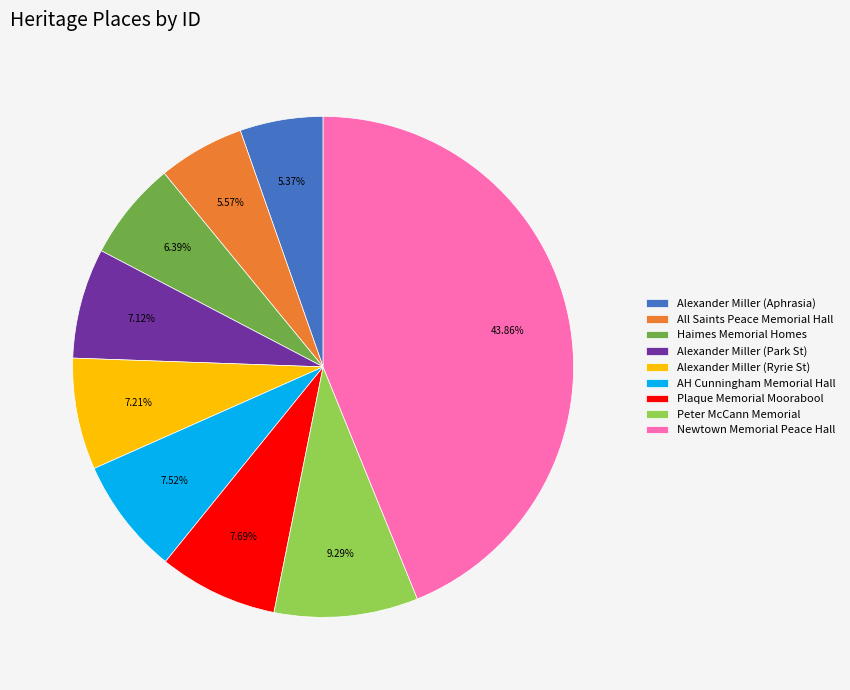

Which category has the biggest portion of the pie?

Newtown Memorial Peace Hall